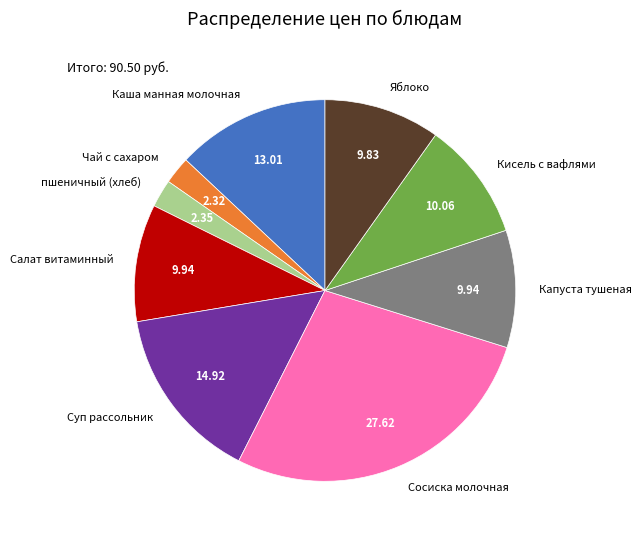

Combined, do Салат витаминный and Чай с сахаром account for over 50%?

No